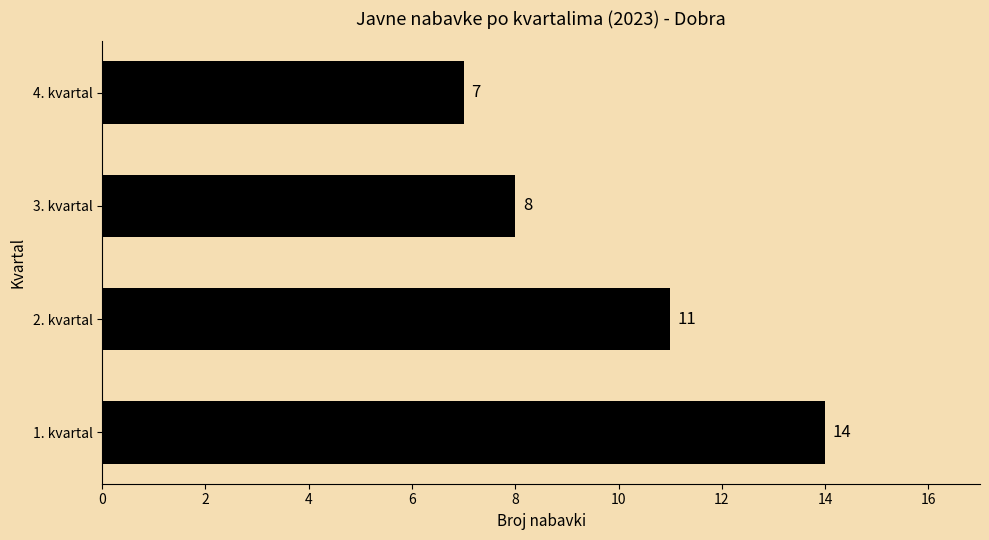

Reading bottom to top, transcribe all the data shown in this chart.

1. kvartal=14	2. kvartal=11	3. kvartal=8	4. kvartal=7